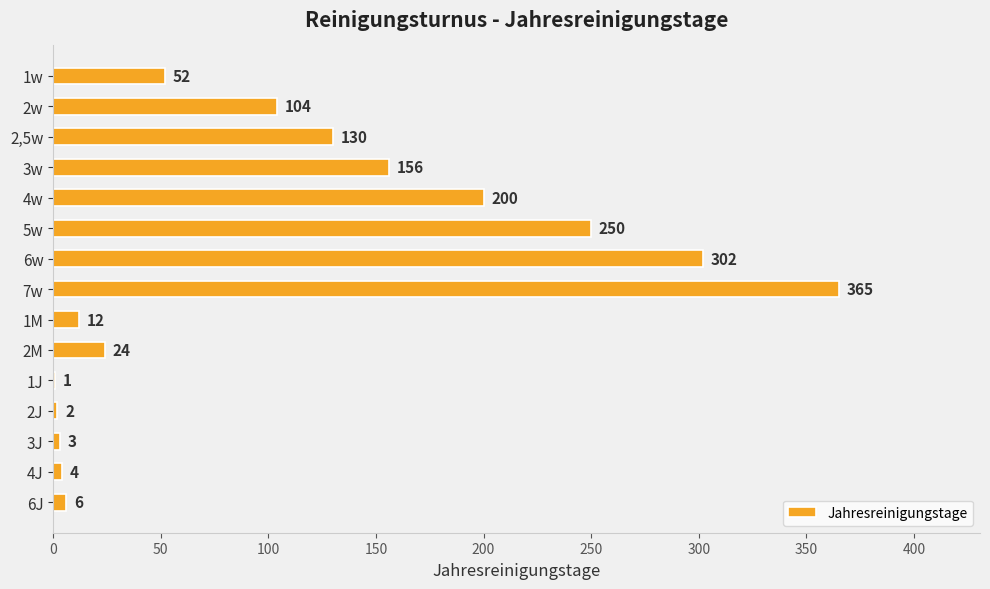

What is the average value?

107